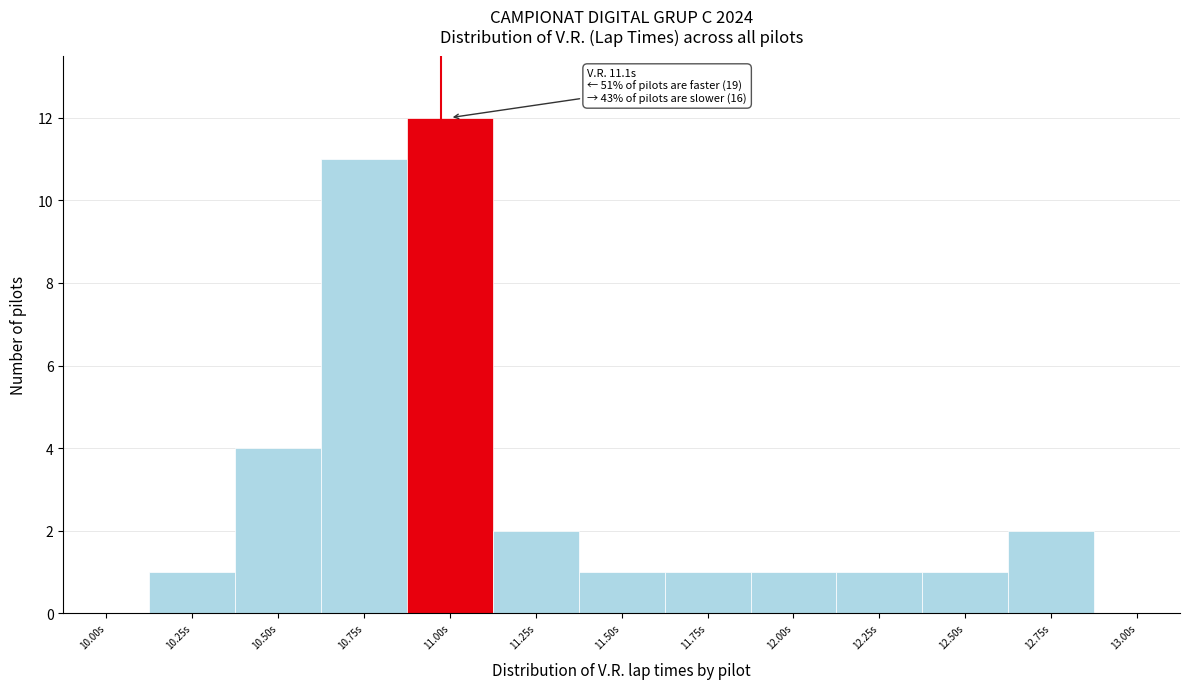

Reading left to right, list all the values displayed in this chart.

10.00s=0	10.25s=1	10.50s=4	10.75s=11	11.00s=12	11.25s=2	11.50s=1	11.75s=1	12.00s=1	12.25s=1	12.50s=1	12.75s=2	13.00s=0